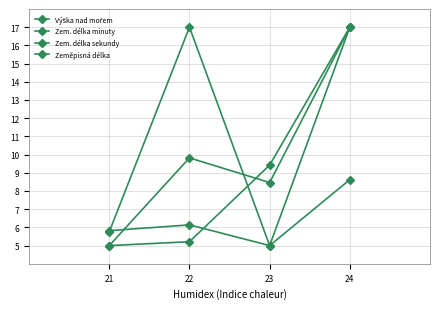

How many data points does each series have?

4